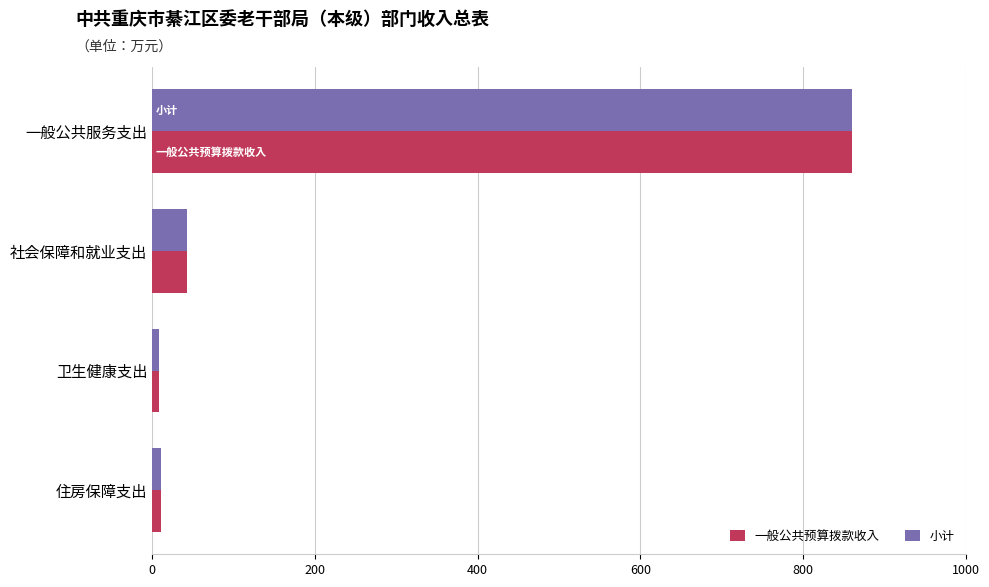

What is the maximum value shown in the chart?

859.6